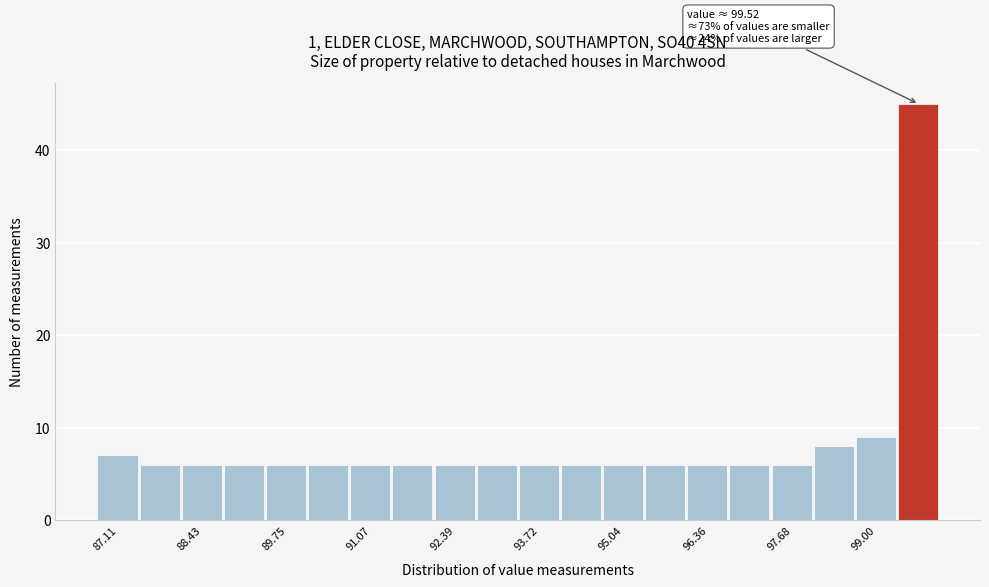

Read against the x-axis, roughly where is the centre of the tallest bar?

99.6